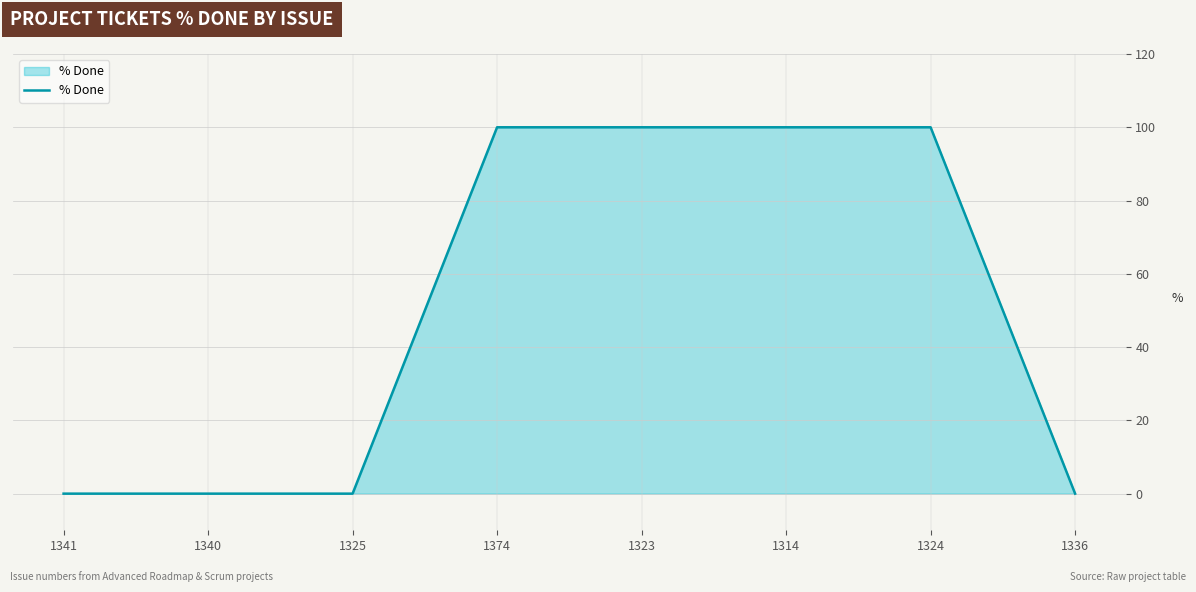

What is the approximate value at 1324?

100